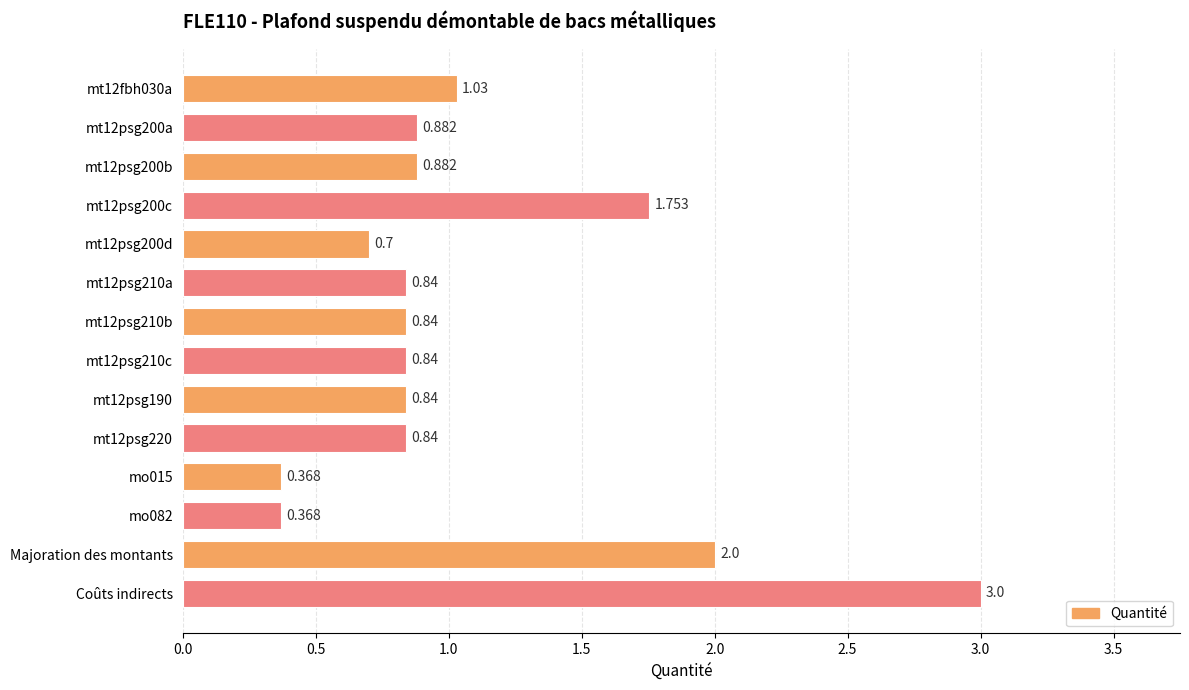

What is the sum of the values at mt12psg190 and mt12psg200c?

2.6